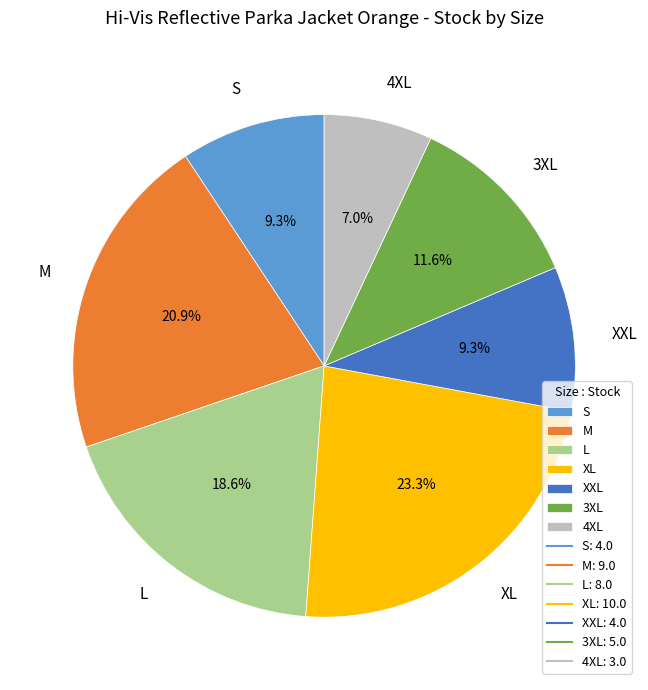

What portion of the pie excludes 4XL?

93.0%